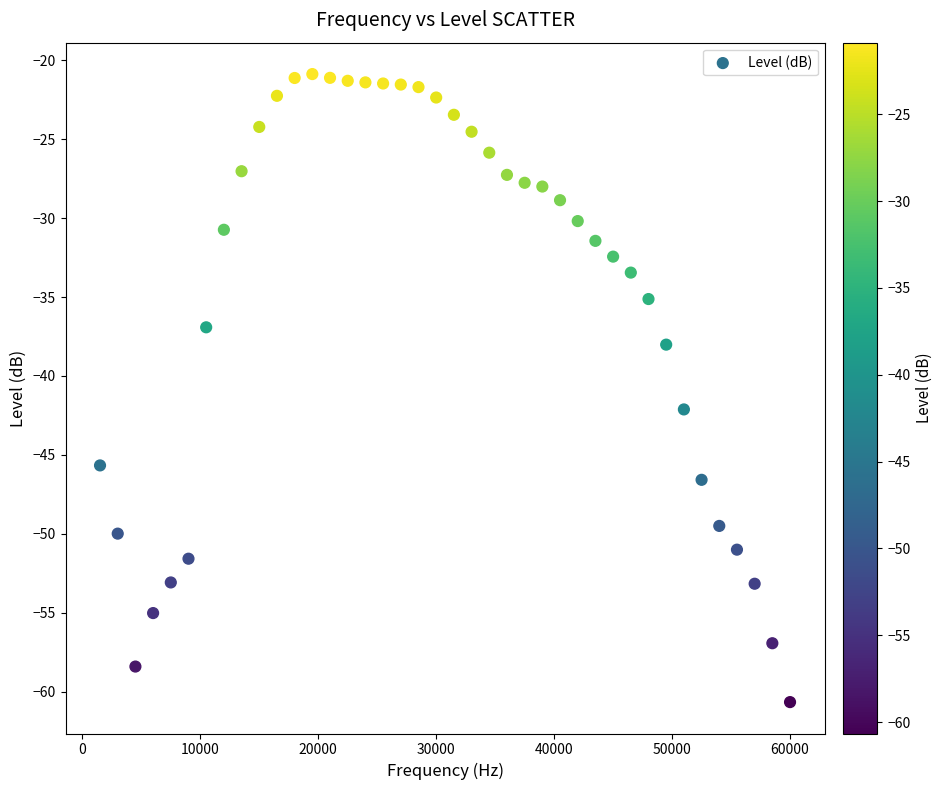

What is the range of X values (max minus min)?

58500.0